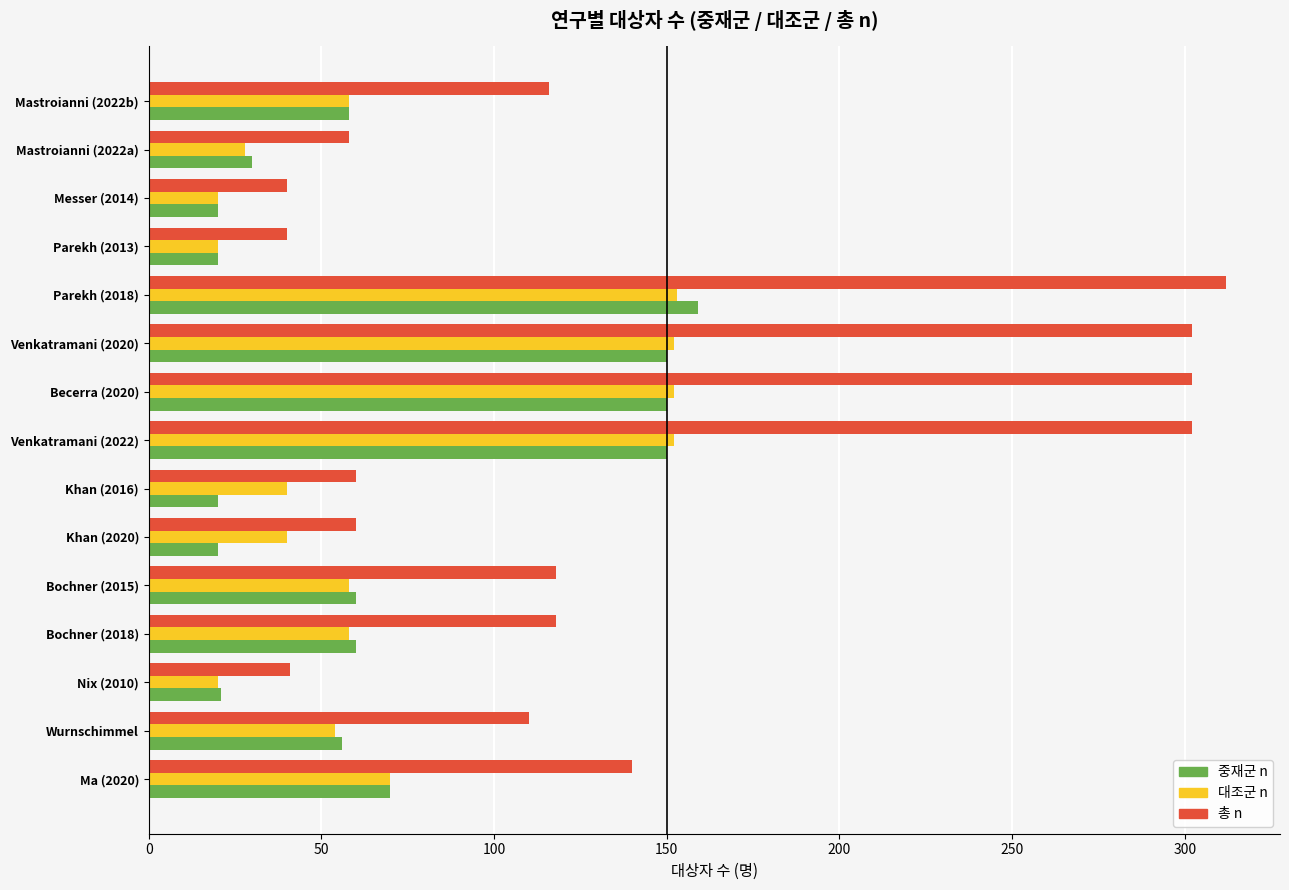

At Khan (2016), list the series in order from largest to smallest.

총 n, 대조군 n, 중재군 n